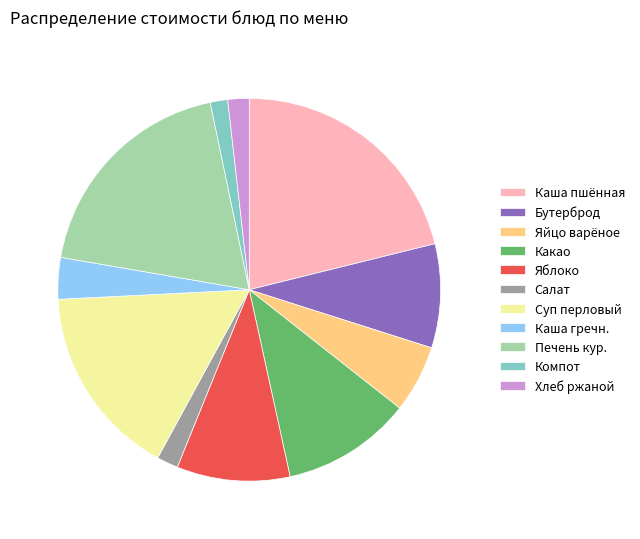

Count the number of slices in the pie.

11